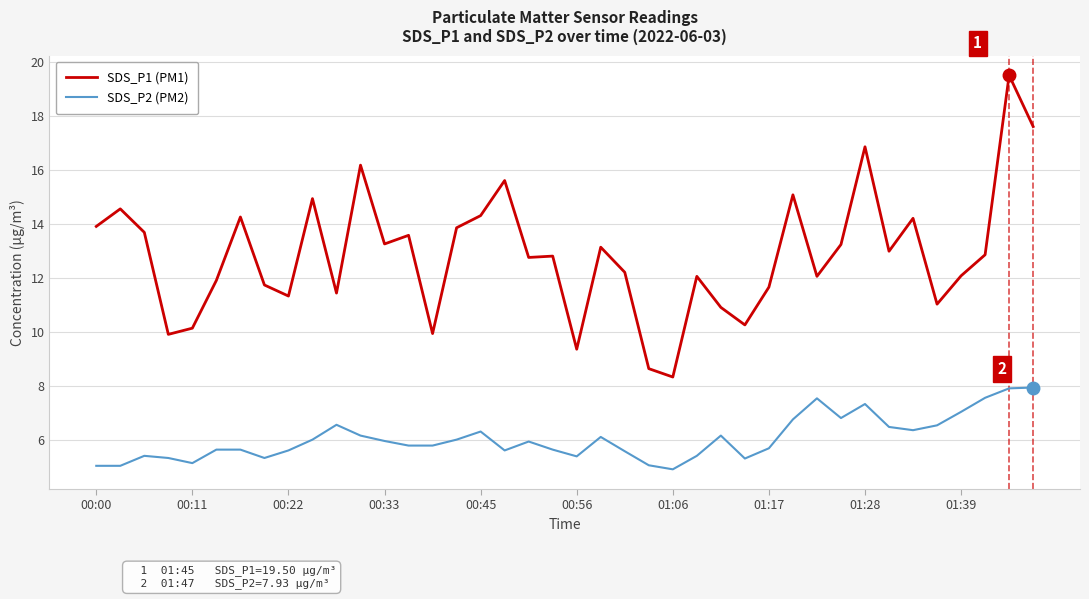

True or false: SDS_P2 (PM2) and SDS_P1 (PM1) intersect in this chart.

False